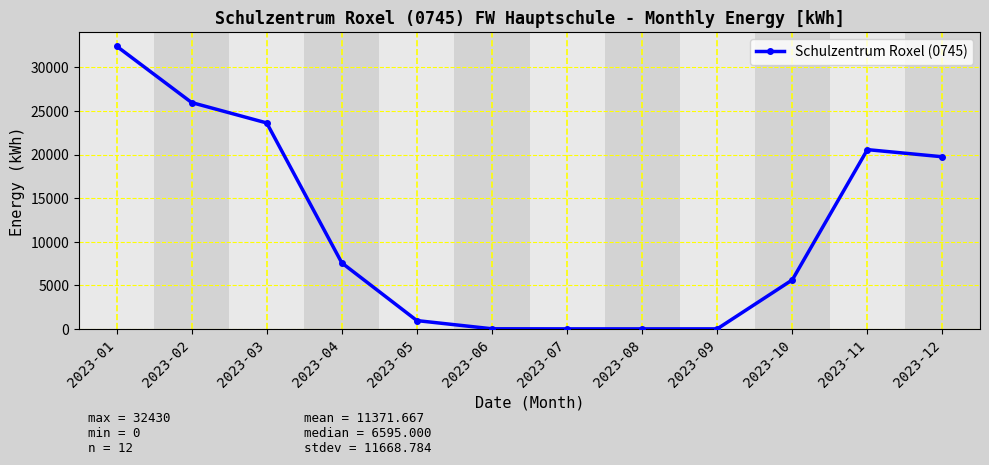

The chart shows a value of 19740 at 2023-12. True or false?

True